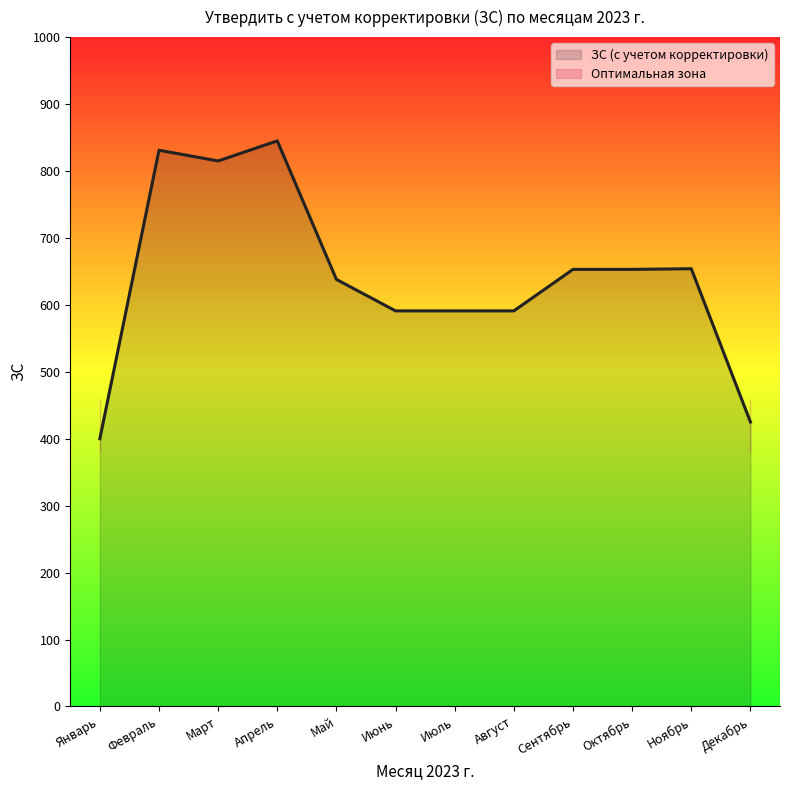

Rank the categories by value from highest to lowest.

Апрель, Февраль, Март, Ноябрь, Сентябрь, Октябрь, Май, Июнь, Июль, Август, Декабрь, Январь